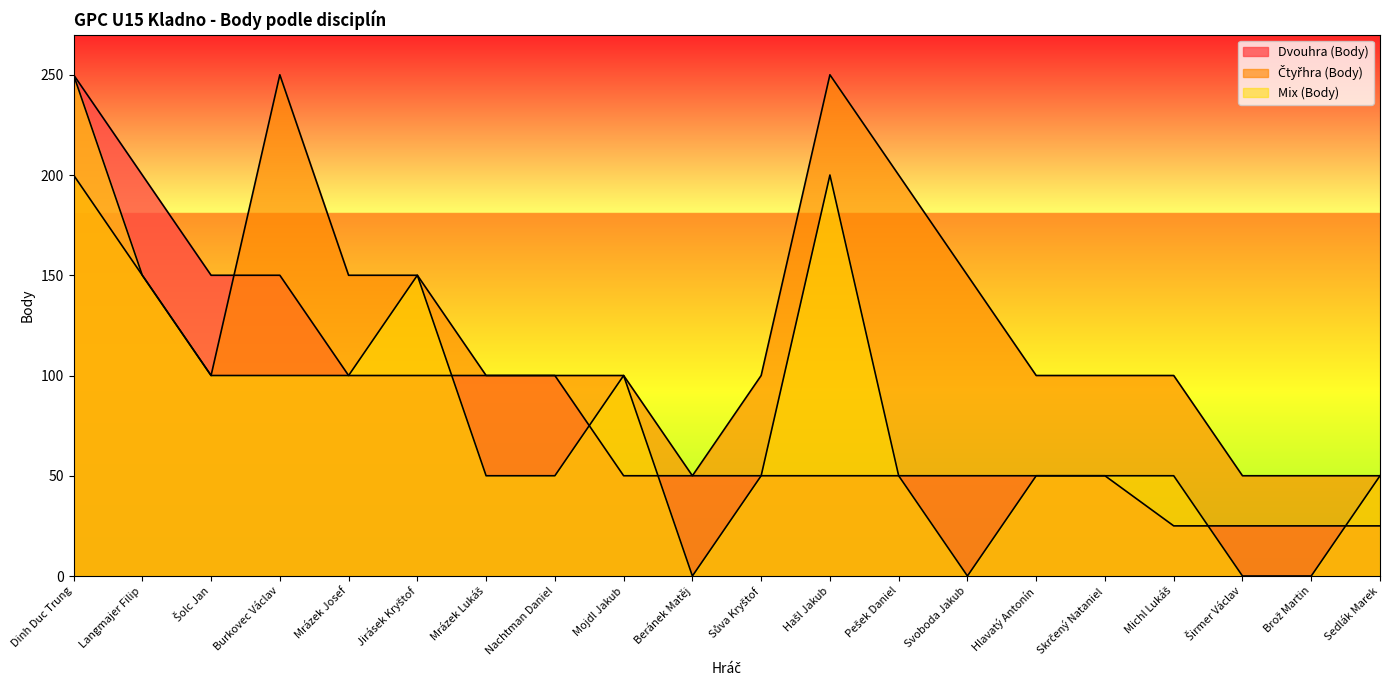

Which label corresponds to the largest value in the chart?

Dinh Duc Trung